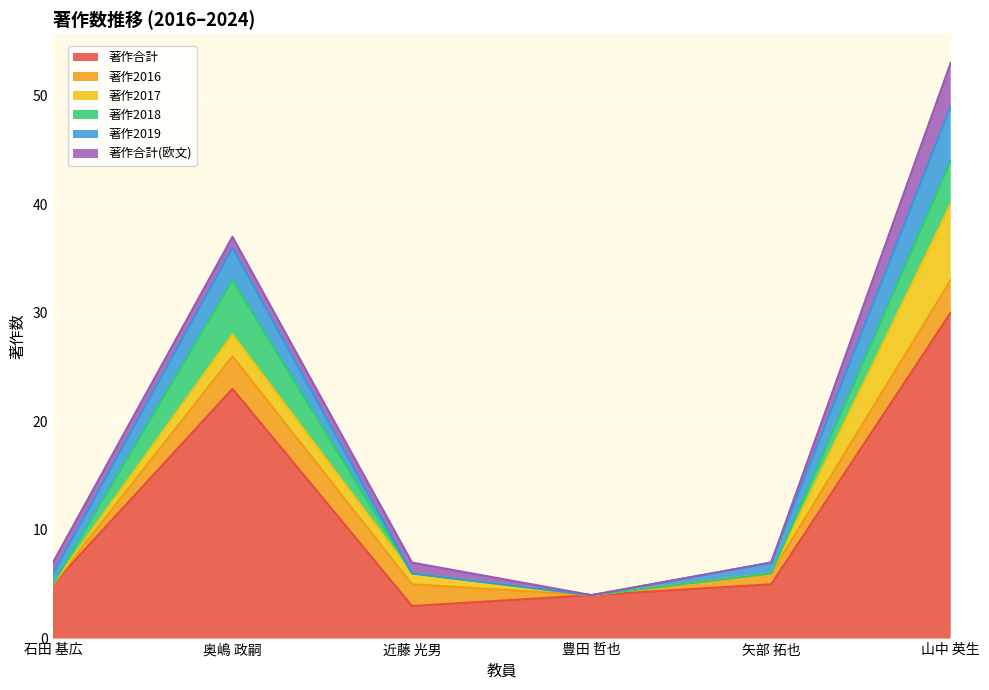

How many positive values does the 著作2019 series have?

4